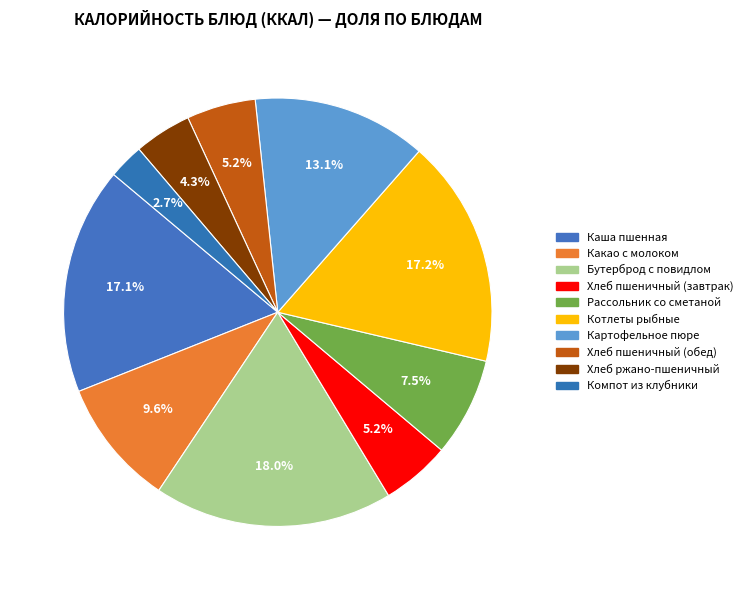

To the nearest percent, what is the average slice percentage?

10%